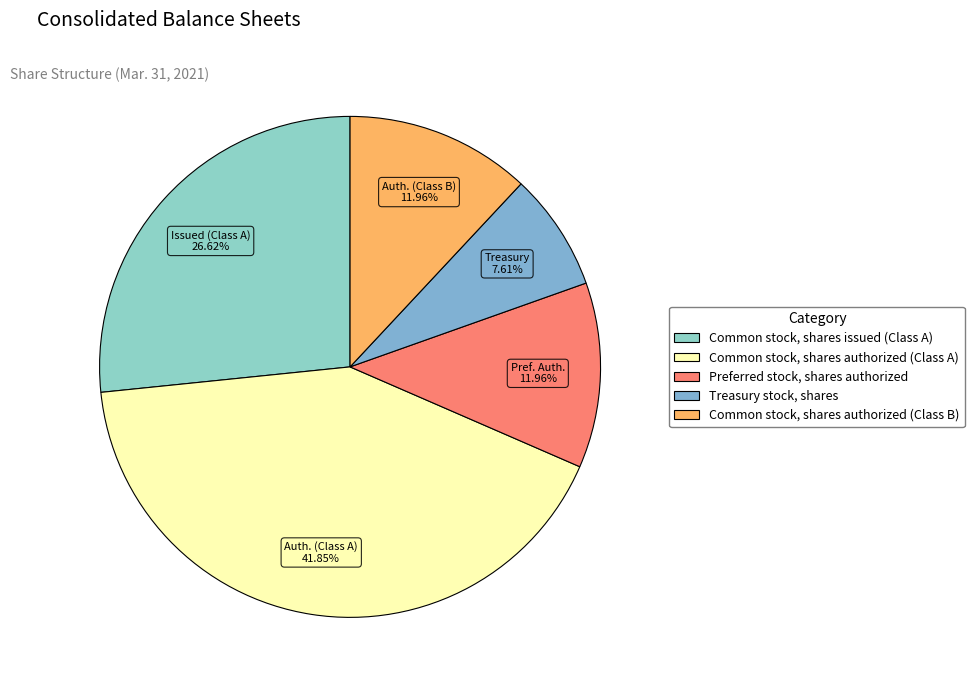

What portion of the pie excludes Common stock, shares authorized (Class A)?

58.1%